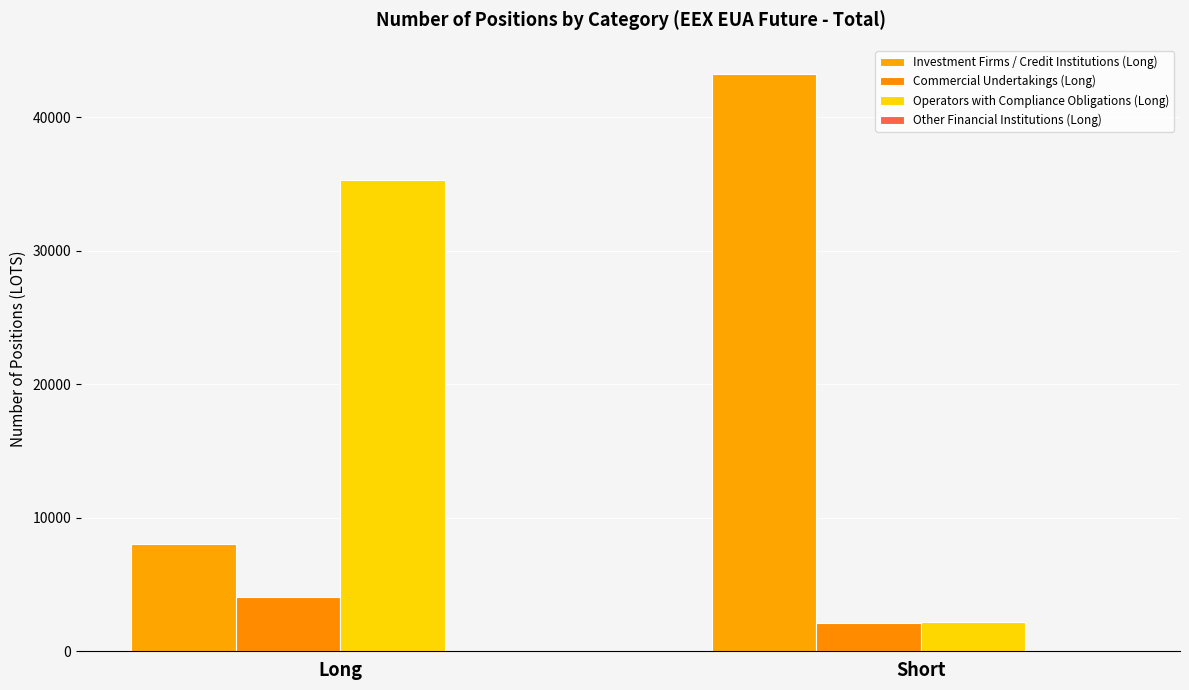

Rank the categories by Operators with Compliance Obligations (Long) value from lowest to highest.

Short, Long